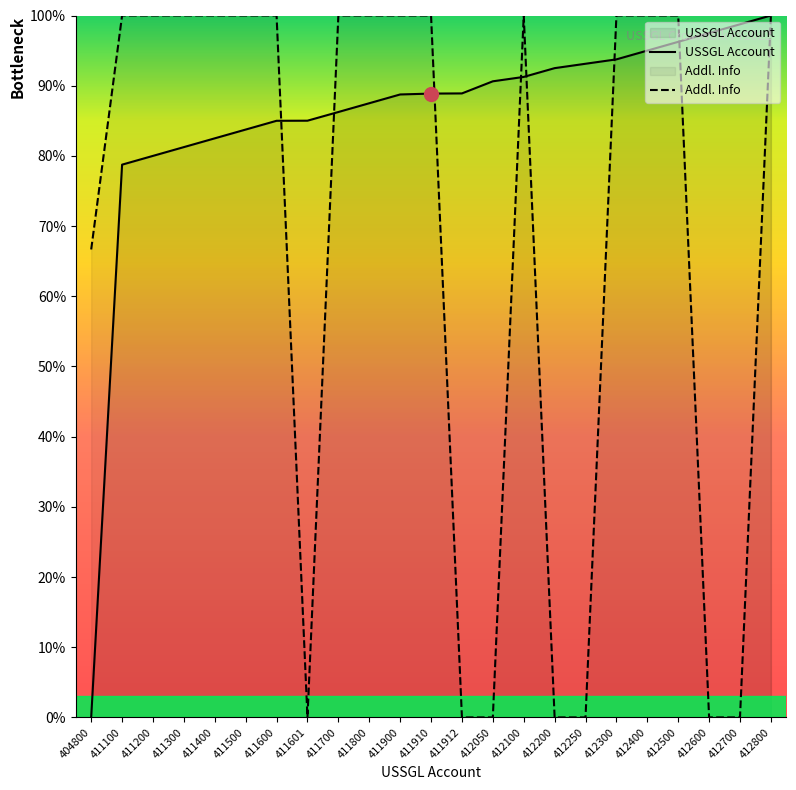

At which category does Additional Info reach its first local valley?

411601